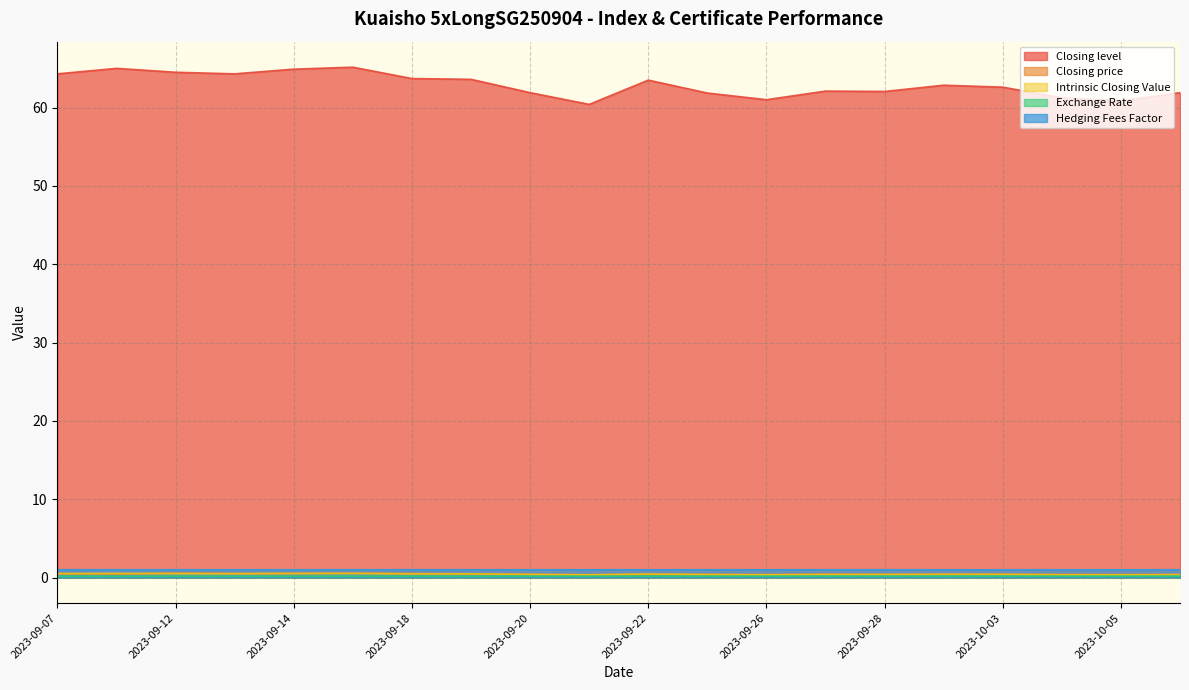

What is the highest value of the Exchange Rate series?

0.2